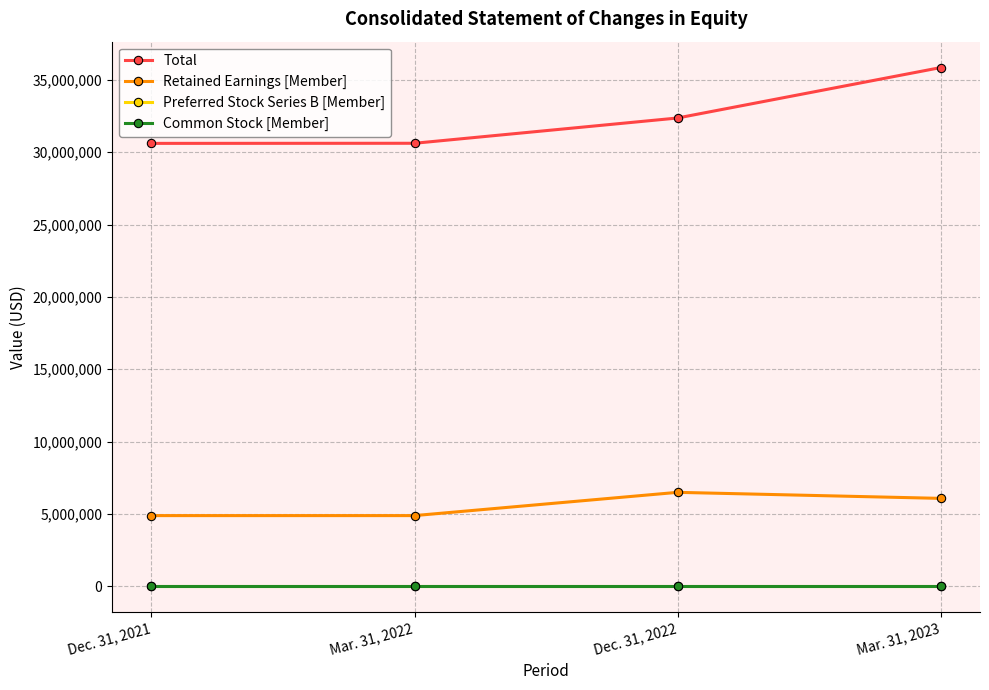

What is the label of the 2nd point from the left?

Mar. 31, 2022